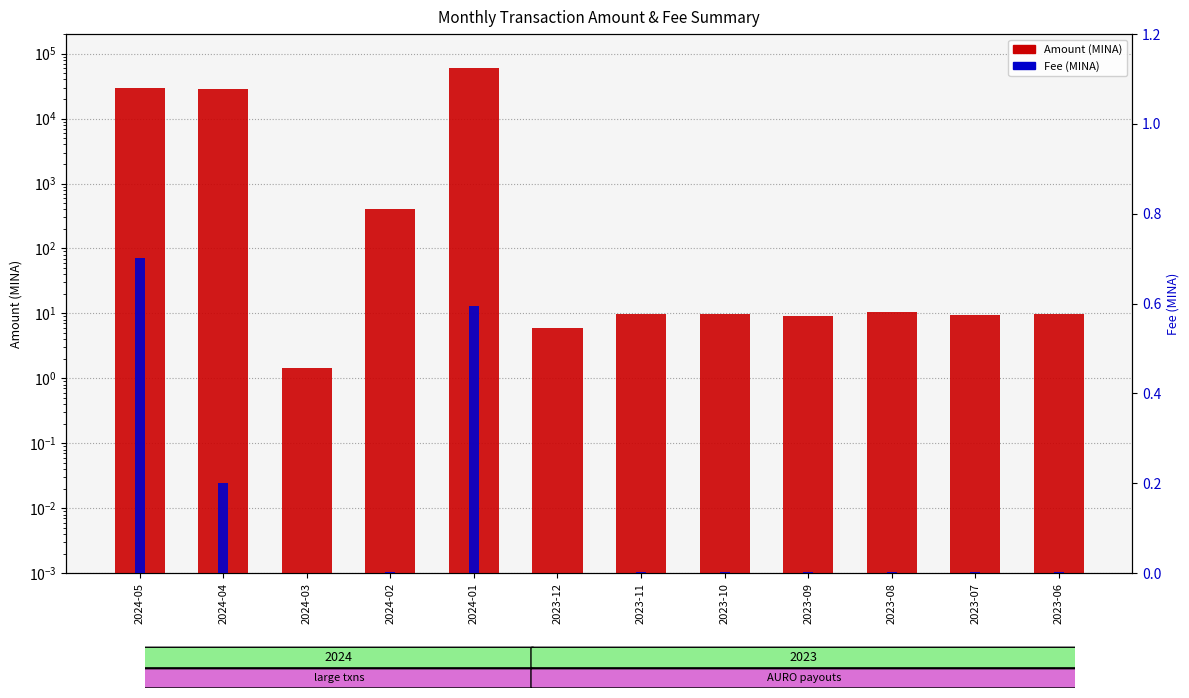

What is the total value across all series at 2024-05?

29175.1